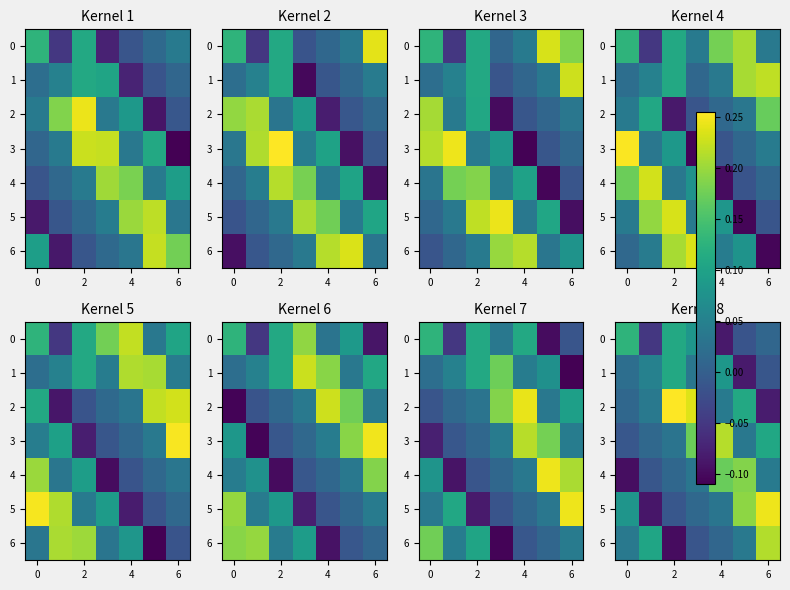

How many values in the row_6 series exceed 0?

5